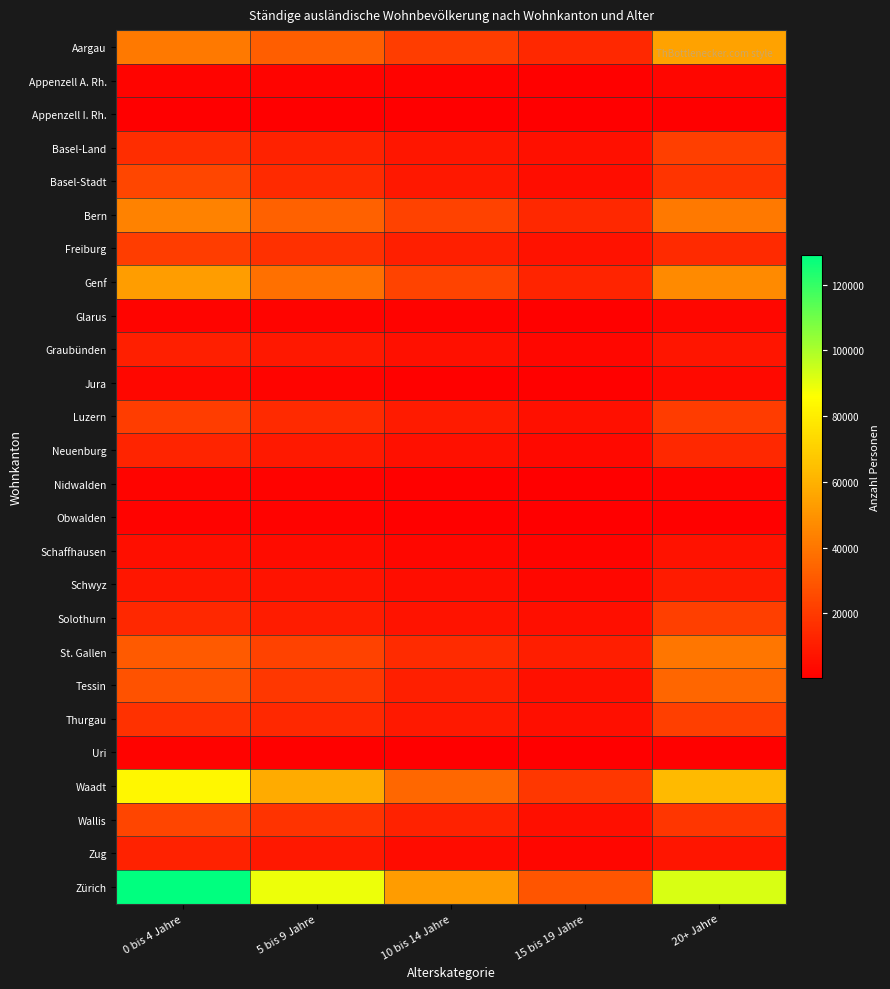

Reading left to right, list all the values displayed in this chart.

Aargau: 0 bis 4 Jahre=40972	5 bis 9 Jahre=31945	10 bis 14 Jahre=21060	15 bis 19 Jahre=14111	20+ Jahre=54590
Appenzell A. Rh.: 0 bis 4 Jahre=2039	5 bis 9 Jahre=1911	10 bis 14 Jahre=1290	15 bis 19 Jahre=747	20+ Jahre=2534
Appenzell I. Rh.: 0 bis 4 Jahre=434	5 bis 9 Jahre=387	10 bis 14 Jahre=243	15 bis 19 Jahre=177	20+ Jahre=457
Basel-Land: 0 bis 4 Jahre=15663	5 bis 9 Jahre=11951	10 bis 14 Jahre=8056	15 bis 19 Jahre=5714	20+ Jahre=21549
Basel-Stadt: 0 bis 4 Jahre=24053	5 bis 9 Jahre=14416	10 bis 14 Jahre=8714	15 bis 19 Jahre=4977	20+ Jahre=18117
Bern: 0 bis 4 Jahre=44364	5 bis 9 Jahre=33131	10 bis 14 Jahre=22793	15 bis 19 Jahre=14225	20+ Jahre=41318
Freiburg: 0 bis 4 Jahre=21031	5 bis 9 Jahre=16388	10 bis 14 Jahre=10964	15 bis 19 Jahre=6594	20+ Jahre=14755
Genf: 0 bis 4 Jahre=53478	5 bis 9 Jahre=38260	10 bis 14 Jahre=23307	15 bis 19 Jahre=12521	20+ Jahre=46783
Glarus: 0 bis 4 Jahre=2110	5 bis 9 Jahre=1935	10 bis 14 Jahre=1310	15 bis 19 Jahre=838	20+ Jahre=3121
Graubünden: 0 bis 4 Jahre=10935	5 bis 9 Jahre=8485	10 bis 14 Jahre=5827	15 bis 19 Jahre=2962	20+ Jahre=7321
Jura: 0 bis 4 Jahre=2720	5 bis 9 Jahre=2054	10 bis 14 Jahre=1180	15 bis 19 Jahre=817	20+ Jahre=3466
Luzern: 0 bis 4 Jahre=20901	5 bis 9 Jahre=14471	10 bis 14 Jahre=9441	15 bis 19 Jahre=5886	20+ Jahre=20576
Neuenburg: 0 bis 4 Jahre=12656	5 bis 9 Jahre=9208	10 bis 14 Jahre=6110	15 bis 19 Jahre=3382	20+ Jahre=14048
Nidwalden: 0 bis 4 Jahre=1959	5 bis 9 Jahre=1395	10 bis 14 Jahre=885	15 bis 19 Jahre=539	20+ Jahre=1194
Obwalden: 0 bis 4 Jahre=1520	5 bis 9 Jahre=1248	10 bis 14 Jahre=864	15 bis 19 Jahre=532	20+ Jahre=1159
Schaffhausen: 0 bis 4 Jahre=5397	5 bis 9 Jahre=4328	10 bis 14 Jahre=2870	15 bis 19 Jahre=1839	20+ Jahre=6287
Schwyz: 0 bis 4 Jahre=7739	5 bis 9 Jahre=6869	10 bis 14 Jahre=4709	15 bis 19 Jahre=2874	20+ Jahre=9263
Solothurn: 0 bis 4 Jahre=14144	5 bis 9 Jahre=10133	10 bis 14 Jahre=7175	15 bis 19 Jahre=5517	20+ Jahre=21790
St. Gallen: 0 bis 4 Jahre=30418	5 bis 9 Jahre=22523	10 bis 14 Jahre=15138	15 bis 19 Jahre=10478	20+ Jahre=40064
Tessin: 0 bis 4 Jahre=27867	5 bis 9 Jahre=18906	10 bis 14 Jahre=10825	15 bis 19 Jahre=5959	20+ Jahre=34594
Thurgau: 0 bis 4 Jahre=17064	5 bis 9 Jahre=13970	10 bis 14 Jahre=8951	15 bis 19 Jahre=5264	20+ Jahre=21527
Uri: 0 bis 4 Jahre=1323	5 bis 9 Jahre=1014	10 bis 14 Jahre=589	15 bis 19 Jahre=338	20+ Jahre=887
Waadt: 0 bis 4 Jahre=83264	5 bis 9 Jahre=57687	10 bis 14 Jahre=35331	15 bis 19 Jahre=19274	20+ Jahre=62727
Wallis: 0 bis 4 Jahre=23367	5 bis 9 Jahre=17545	10 bis 14 Jahre=11856	15 bis 19 Jahre=5477	20+ Jahre=18525
Zug: 0 bis 4 Jahre=11966	5 bis 9 Jahre=8529	10 bis 14 Jahre=4553	15 bis 19 Jahre=2461	20+ Jahre=7308
Zürich: 0 bis 4 Jahre=128975	5 bis 9 Jahre=89084	10 bis 14 Jahre=52804	15 bis 19 Jahre=28933	20+ Jahre=92674